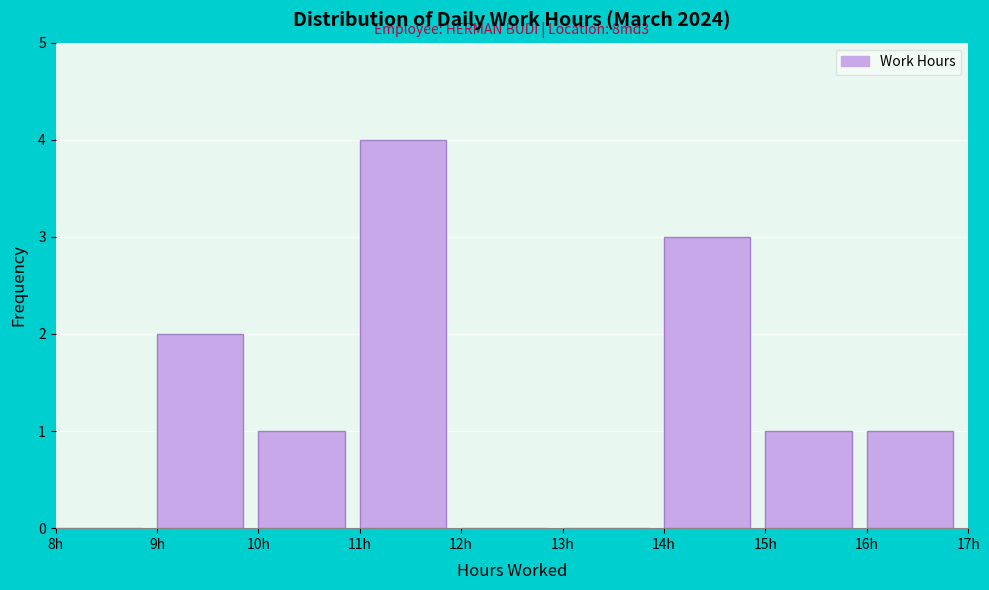

Over which range of the x-axis is the bar tallest?

11 to 12